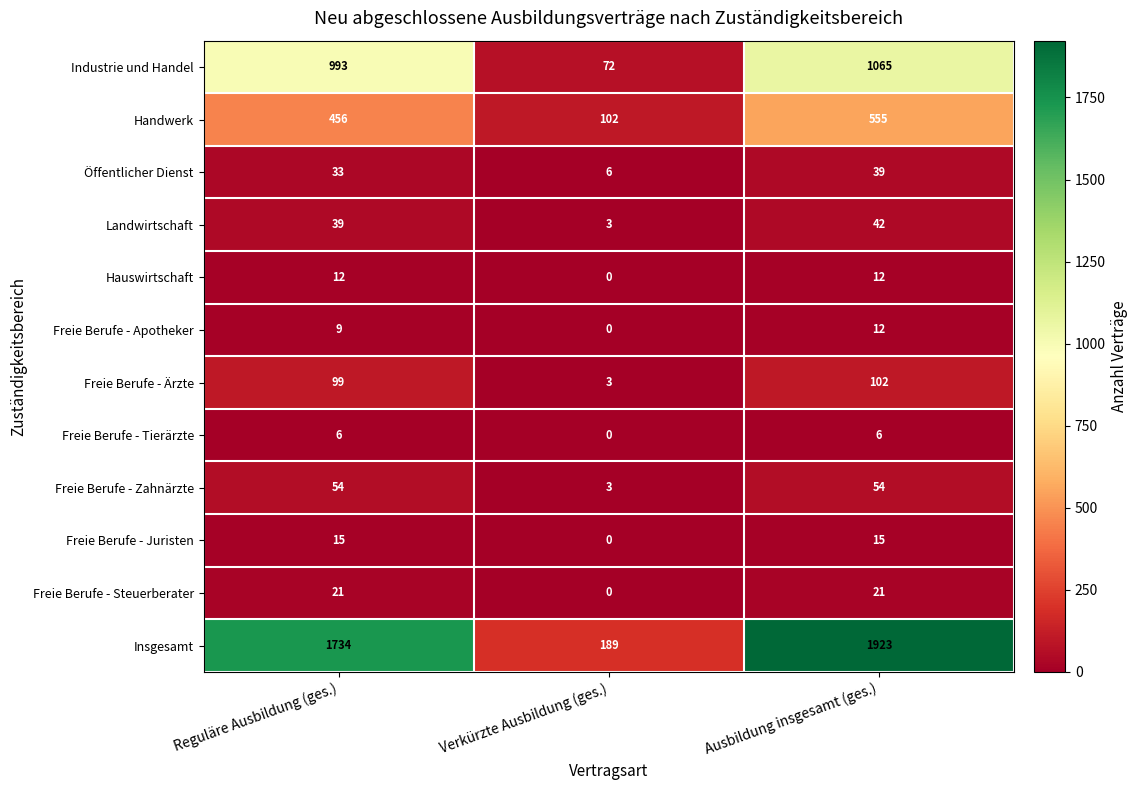

True or false: Hauswirtschaft has a value of 12 at Reguläre Ausbildung (ges.).

True